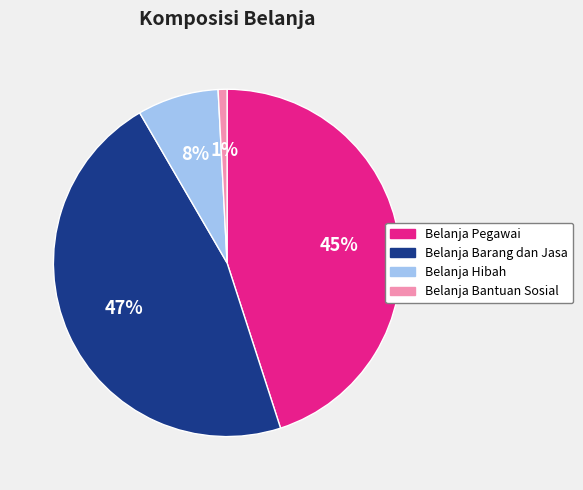

Which has a higher value, Belanja Bantuan Sosial or Belanja Pegawai?

Belanja Pegawai